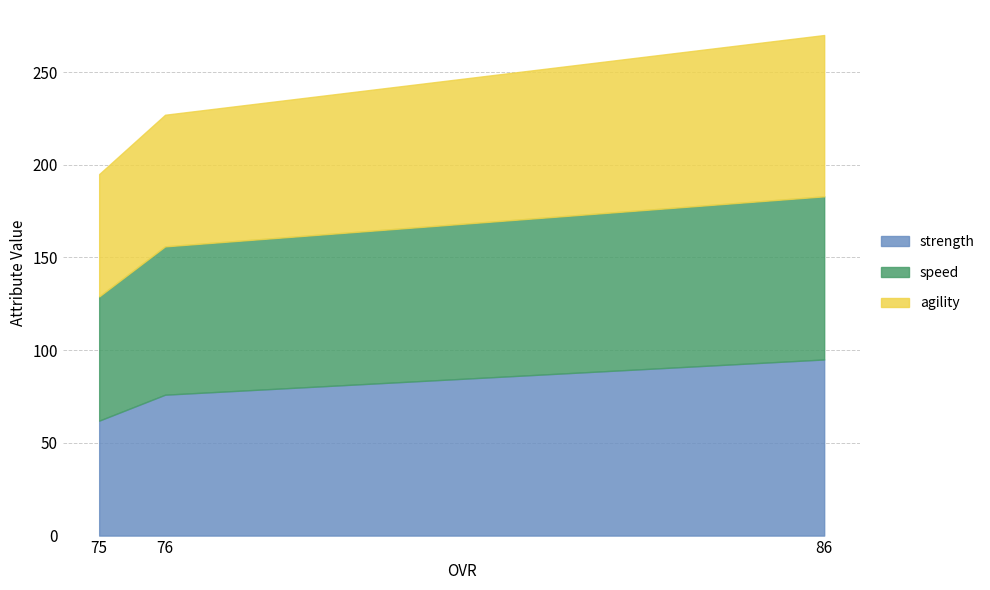

The value of strength at 76 is 105. True or false?

False